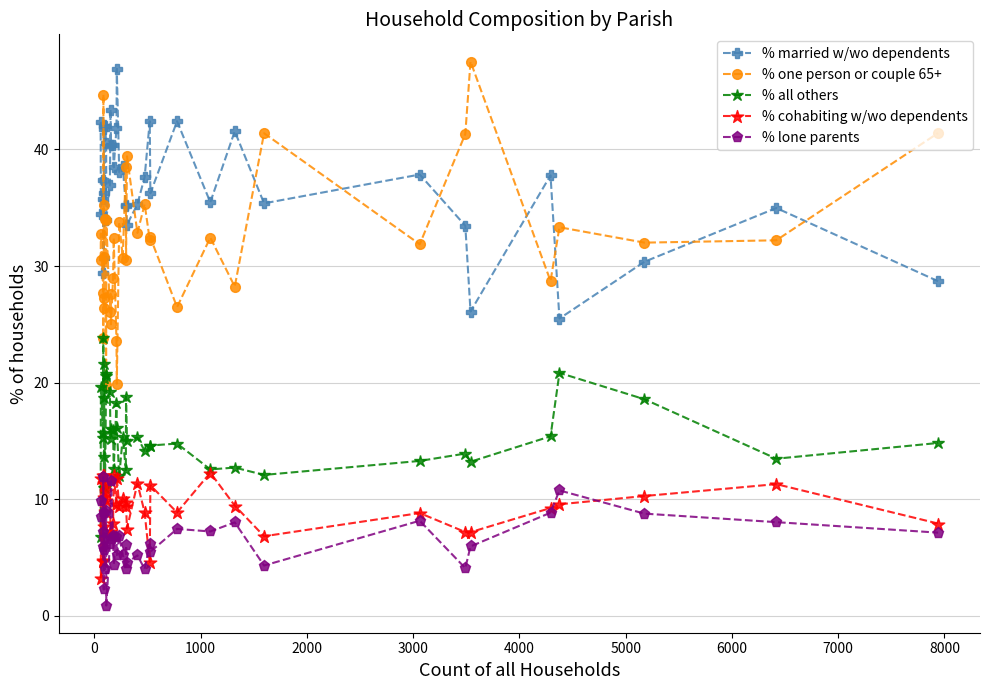

How many series are shown in this chart?

5